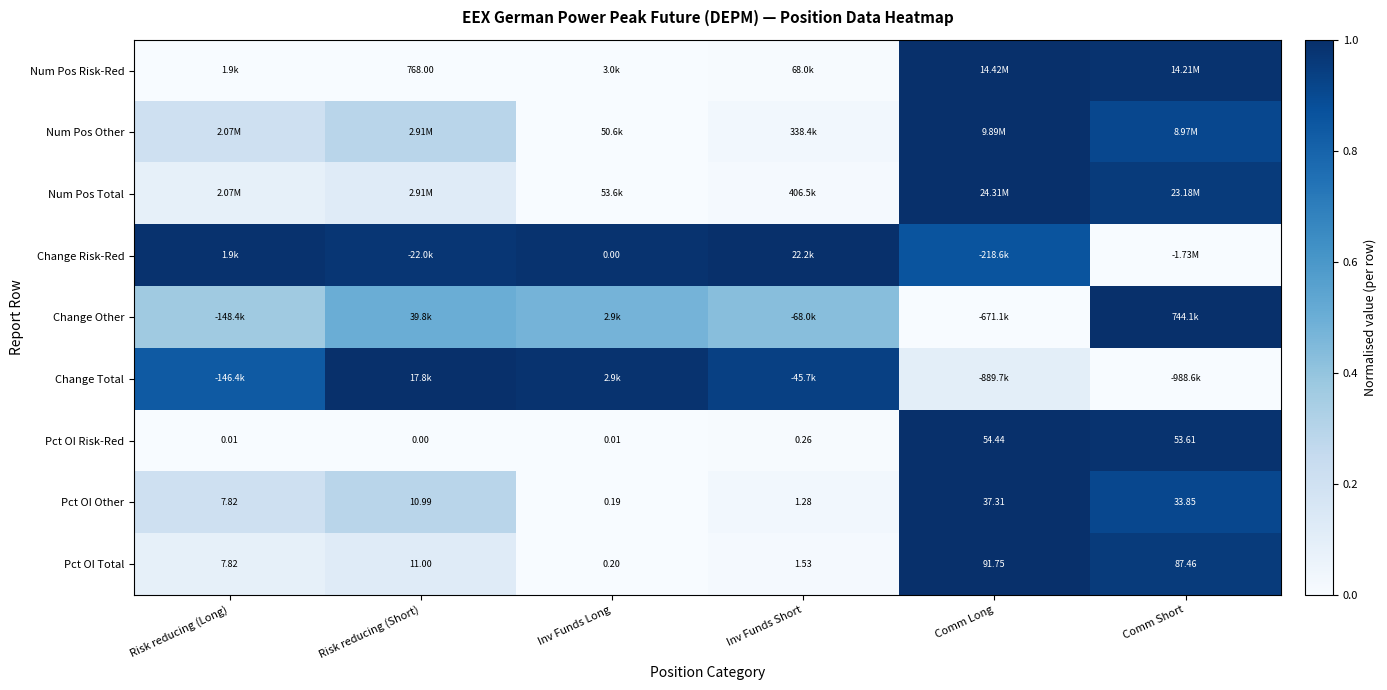

Rank the categories by Pct OI Total value from lowest to highest.

Inv Funds Long, Inv Funds Short, Risk reducing (Long), Risk reducing (Short), Comm Short, Comm Long